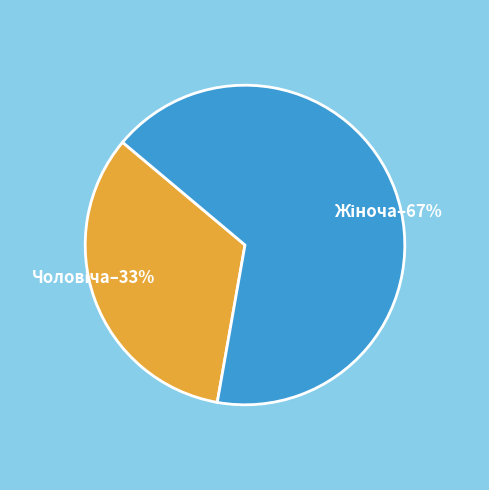

Is there a majority slice in this chart?

Yes